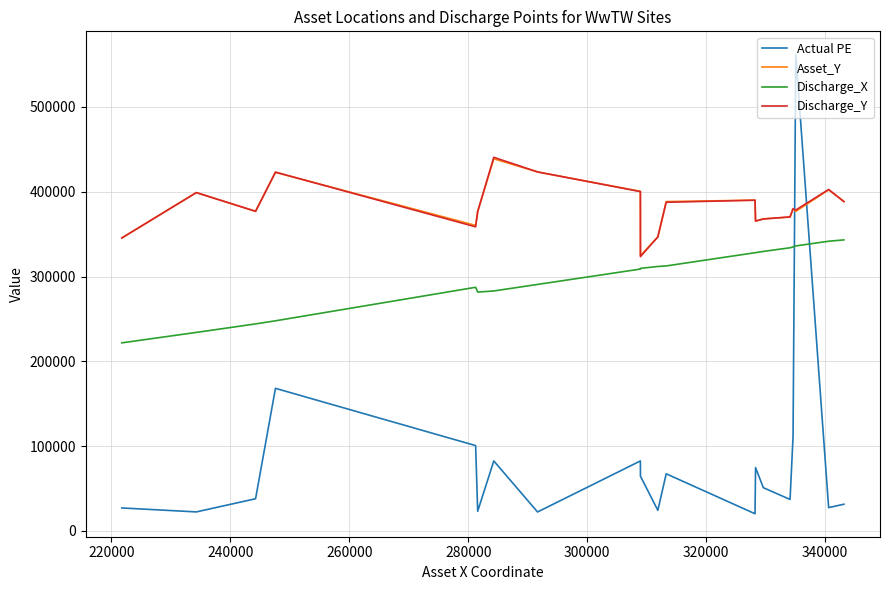

How many categories are shown in the chart?

20